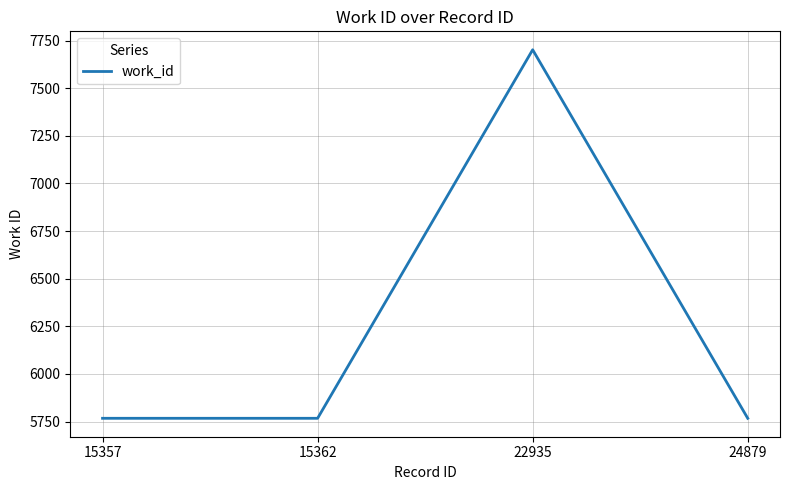

How many values are between 5767 and 7702?

4